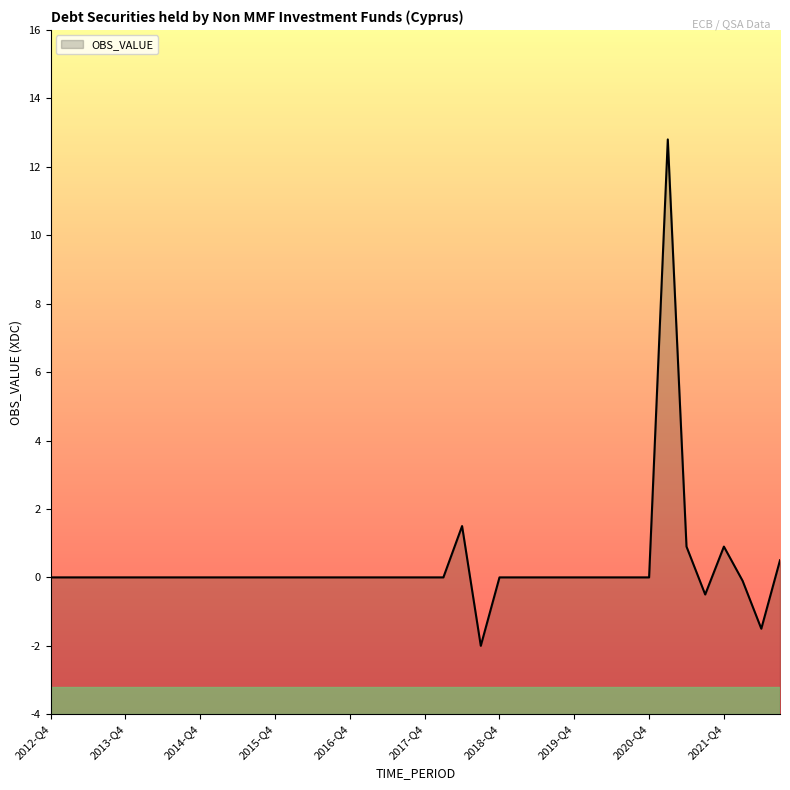

How many distinct data groups are displayed?

1